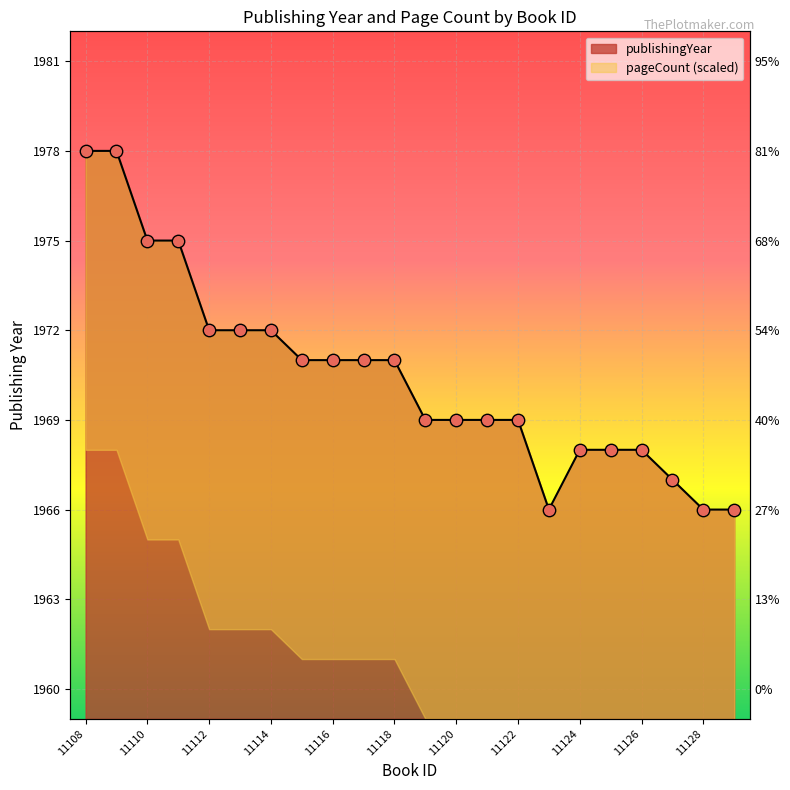

What is the ratio of the value at 11112 to the value at 11126?

1.0